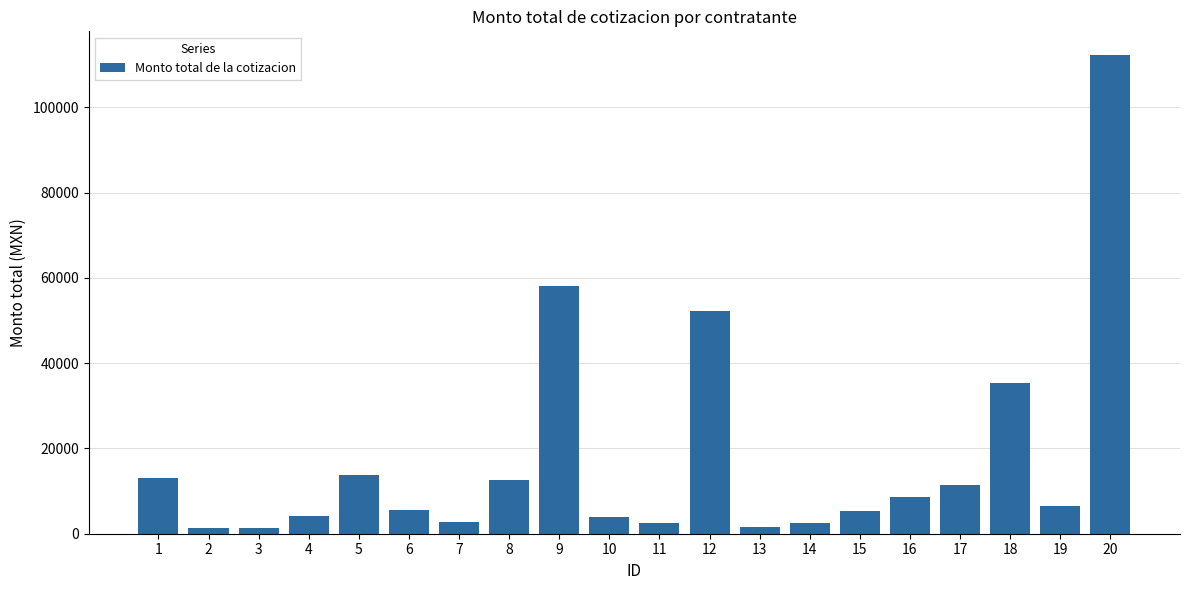

What is the sum of all values?

355062.6